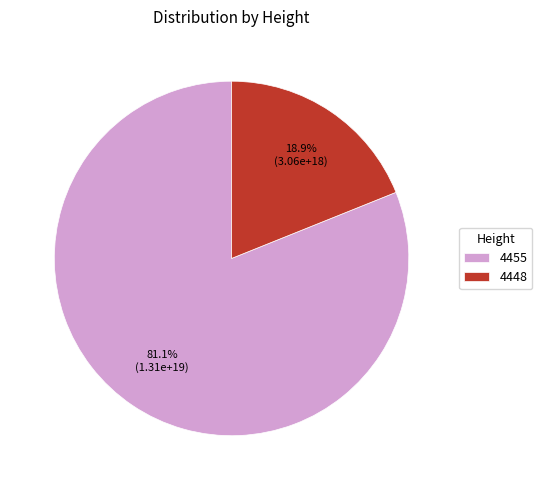

Does any single category account for the majority?

Yes